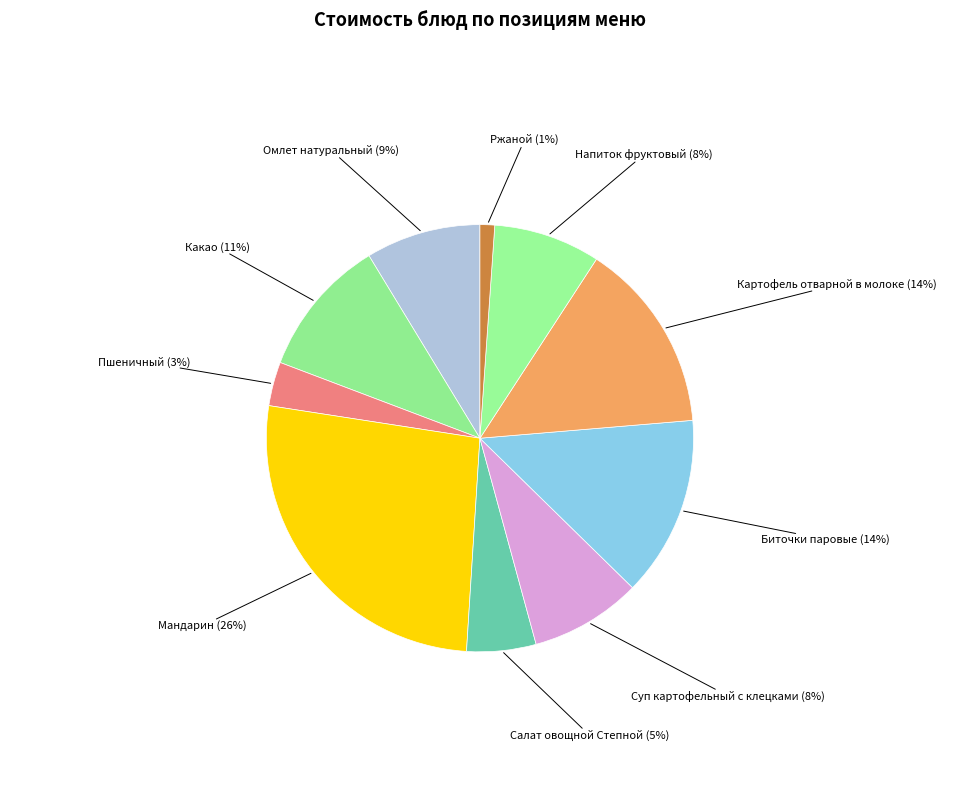

To the nearest percent, what is the combined percentage of Салат овощной Степной and Биточки паровые?

19%